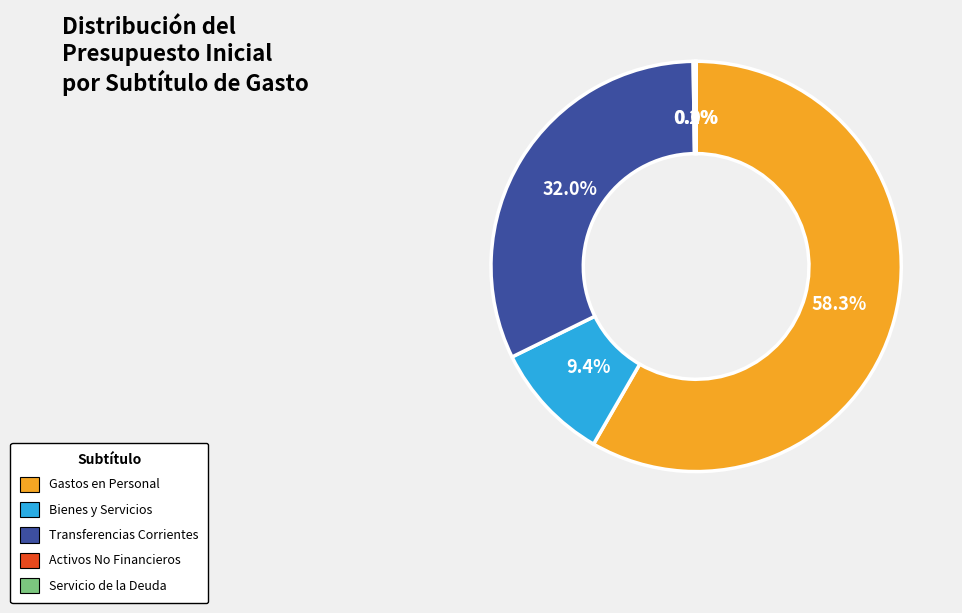

Which category has the biggest portion of the pie?

Gastos en Personal